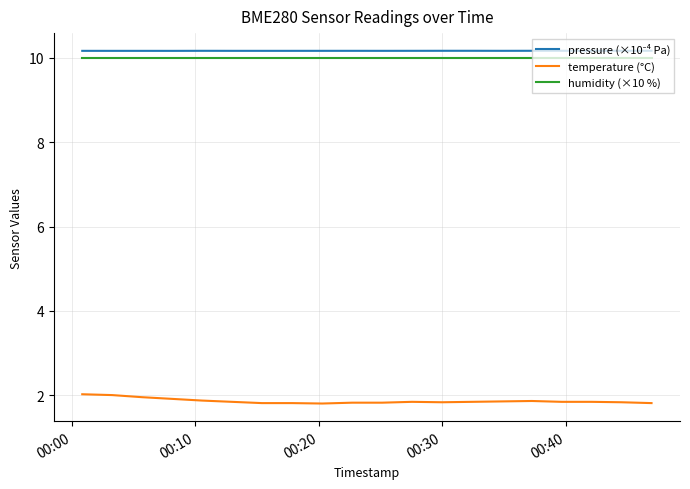

What is the difference between the maximum and minimum values in the temperature (°C) series?

0.2